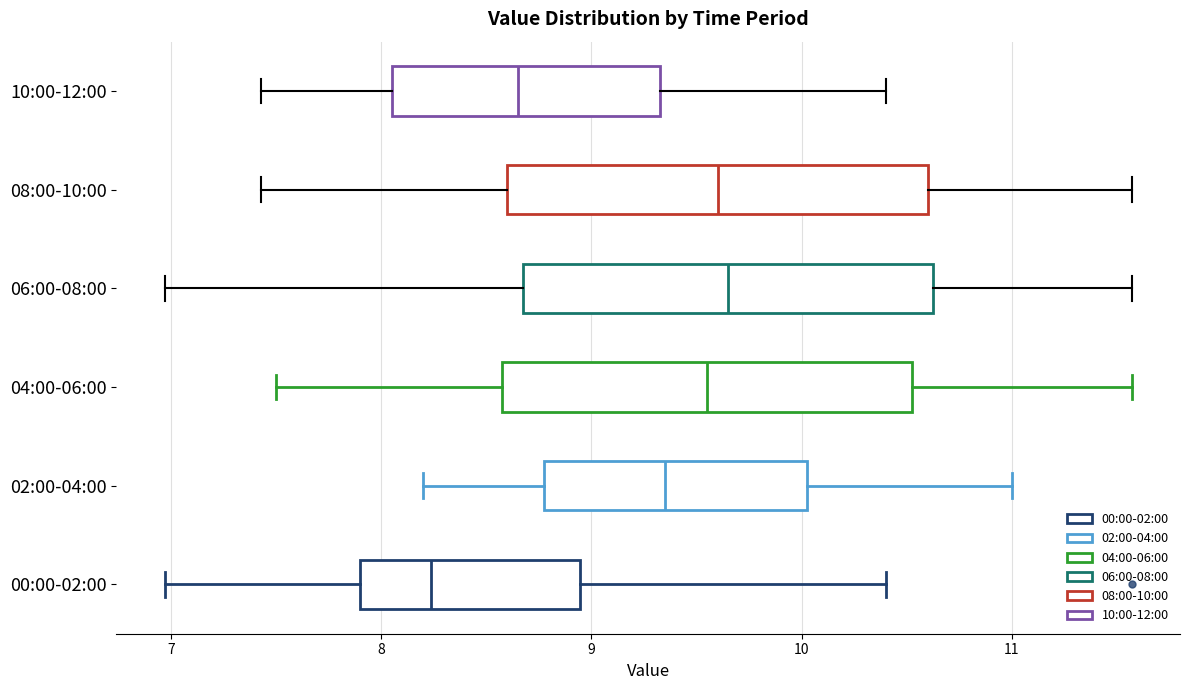

Which box has the furthest to the left median line?

00:00-02:00